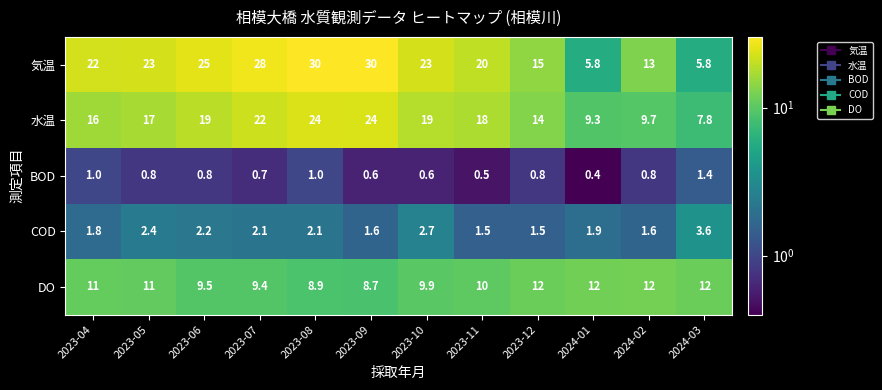

What is the total value across all series at 2023-06?

56.5